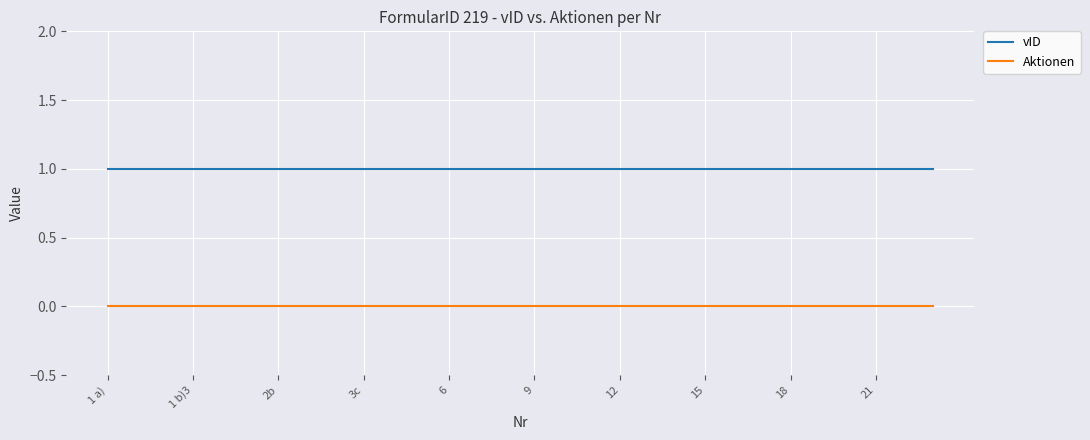

Rank the series by their maximum value, from lowest to highest.

Aktionen, vID